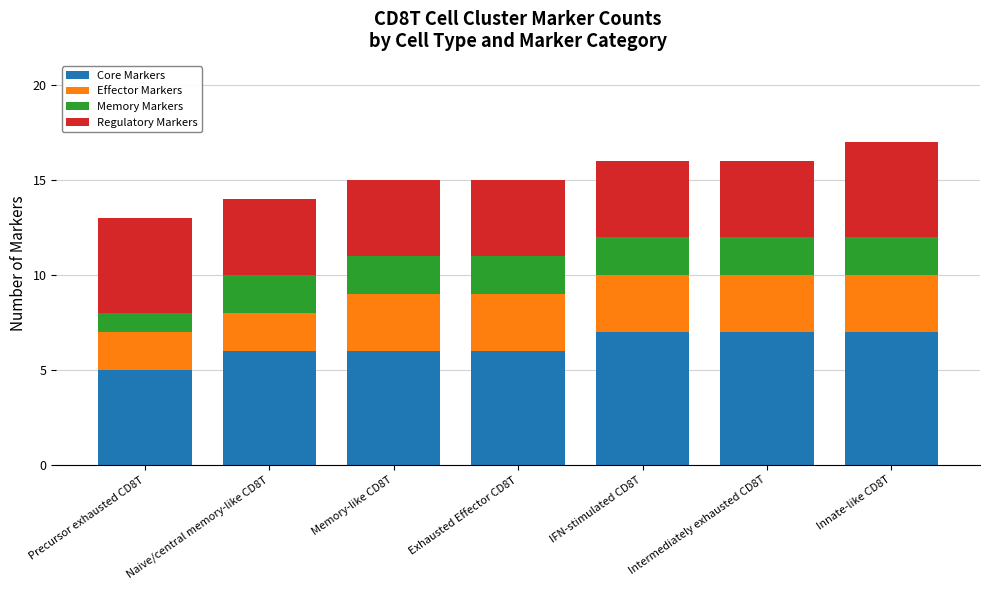

What is the maximum value for Core Markers?

7